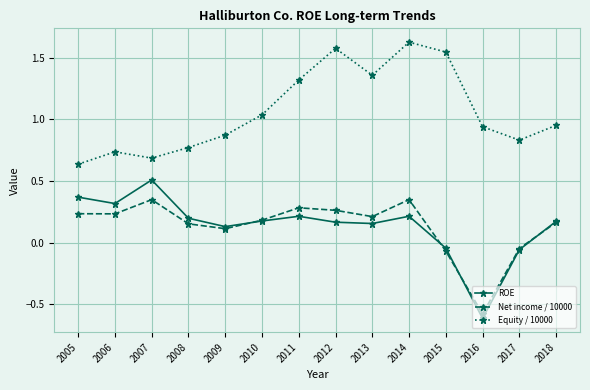

True or false: ROE and Equity / 10000 cross at least once.

False